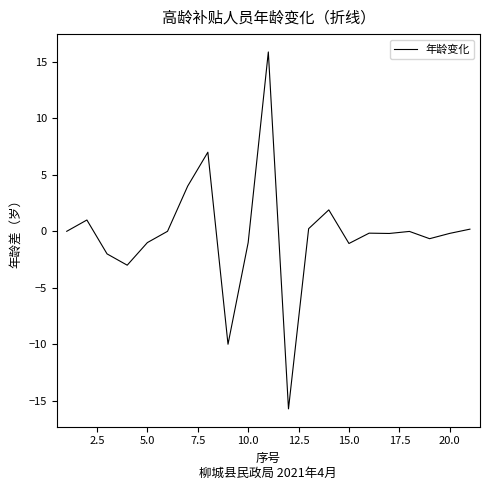

What is the maximum value shown in the chart?

15.9